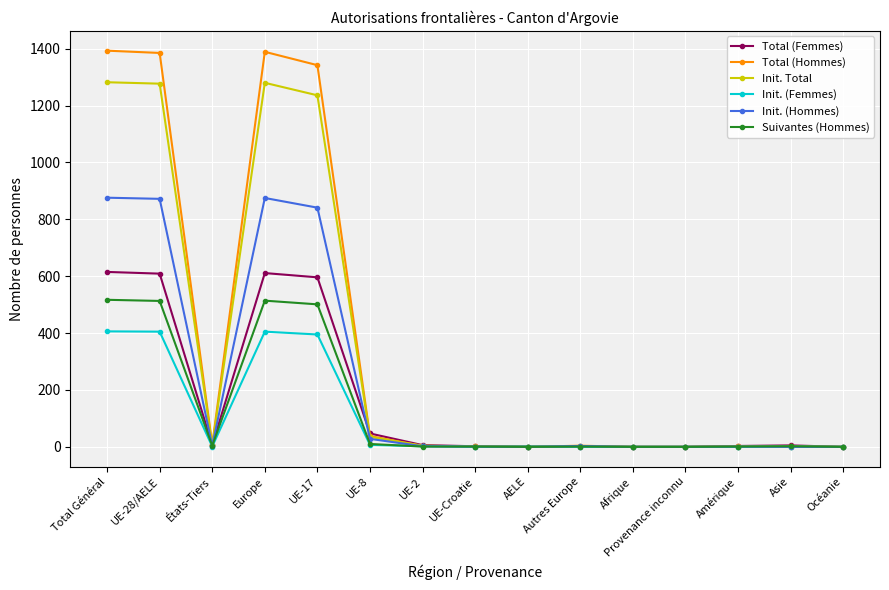

What is the sum of all Init. (Hommes) values?

3503